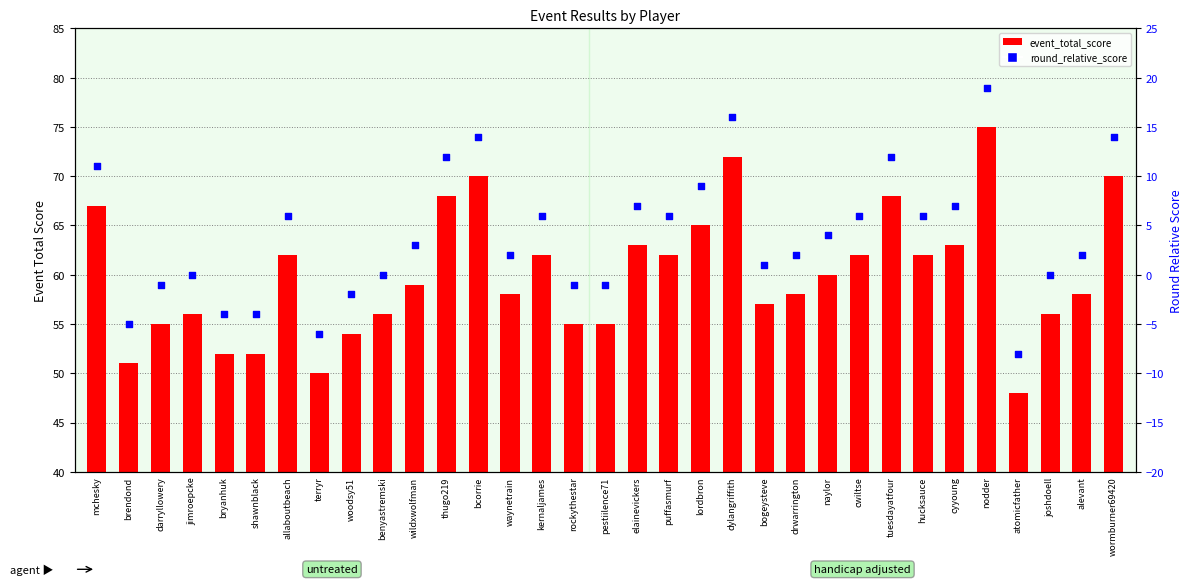

What are all the series names shown in the legend?

event_total_score, round_relative_score